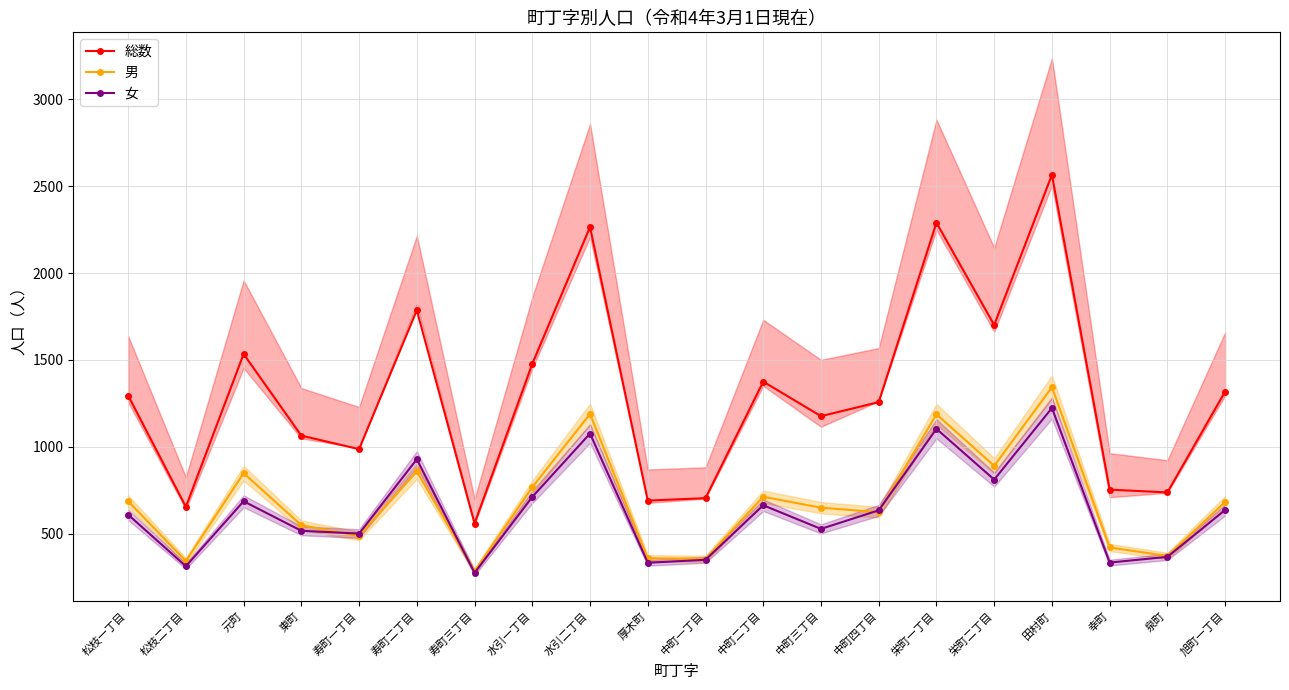

At which label does 女 first exceed 634?

元町